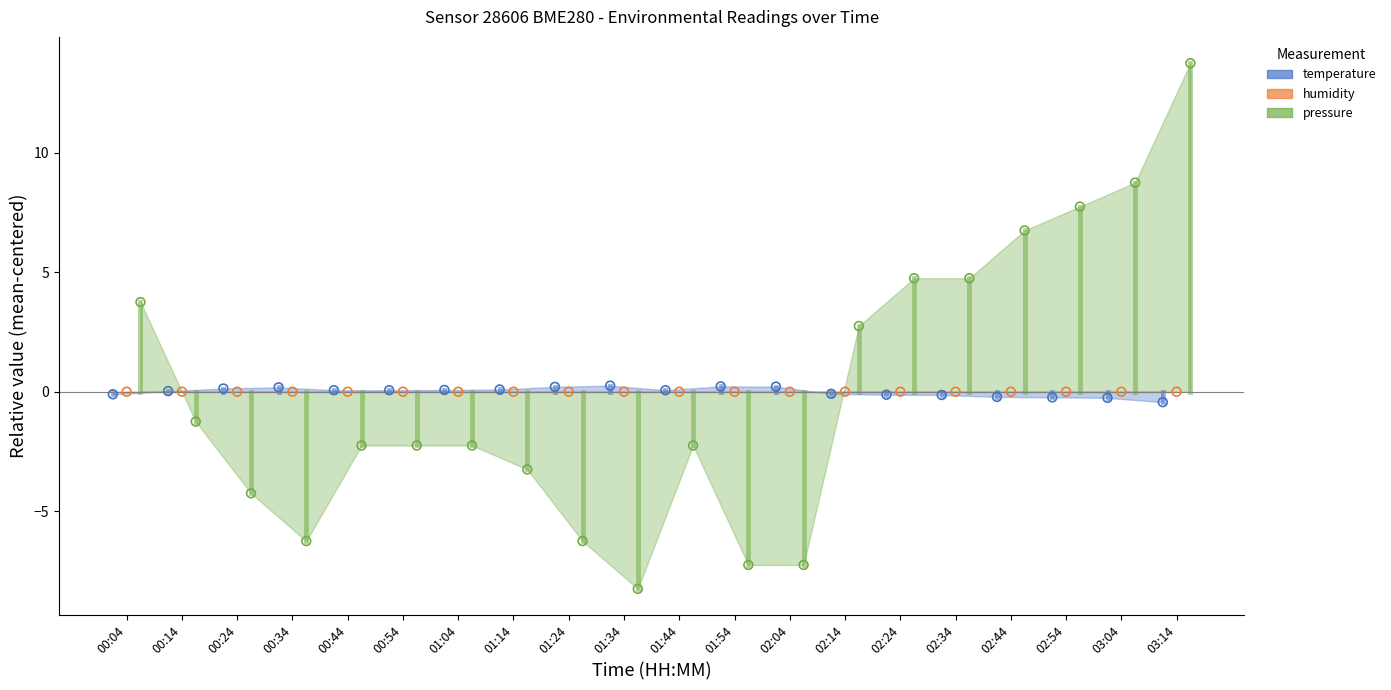

At which category is the sum across all series the highest?

03:14